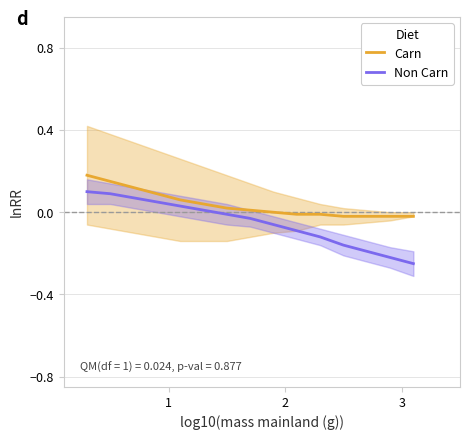

At how many categories does at least one series exceed 0?

8